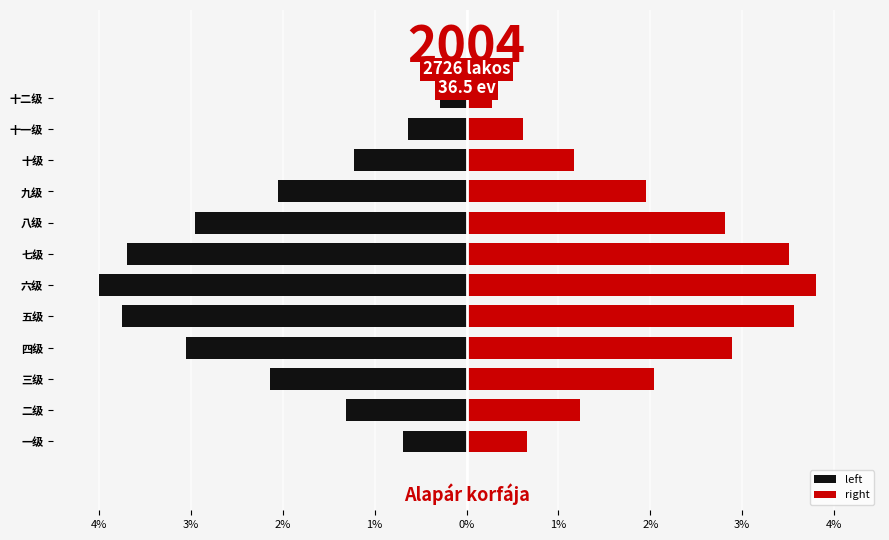

How many data points does each series have?

12